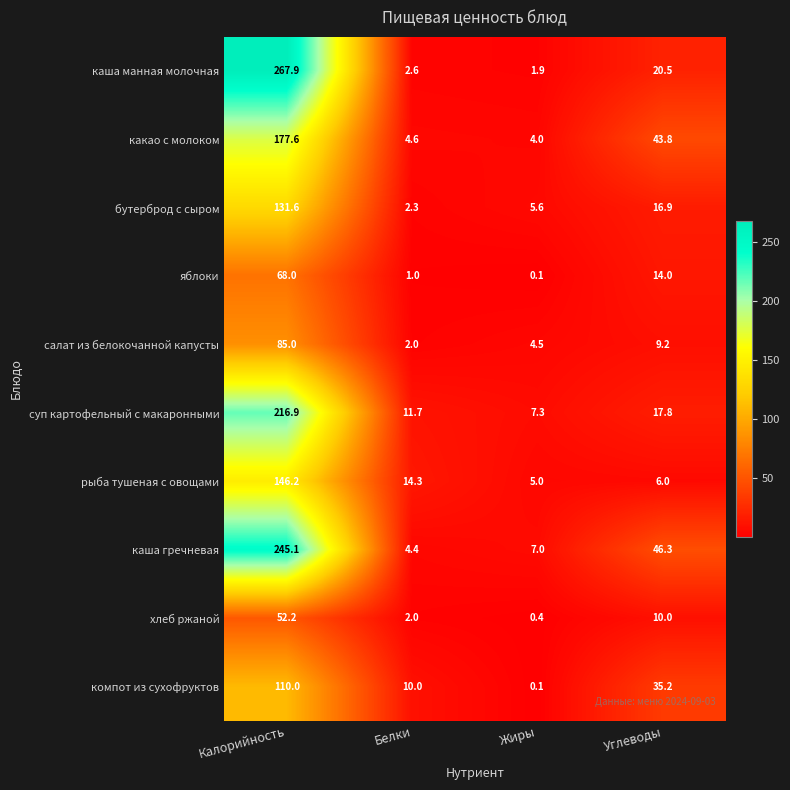

Between Калорийность and Белки, which series saw the biggest shift?

каша манная молочная